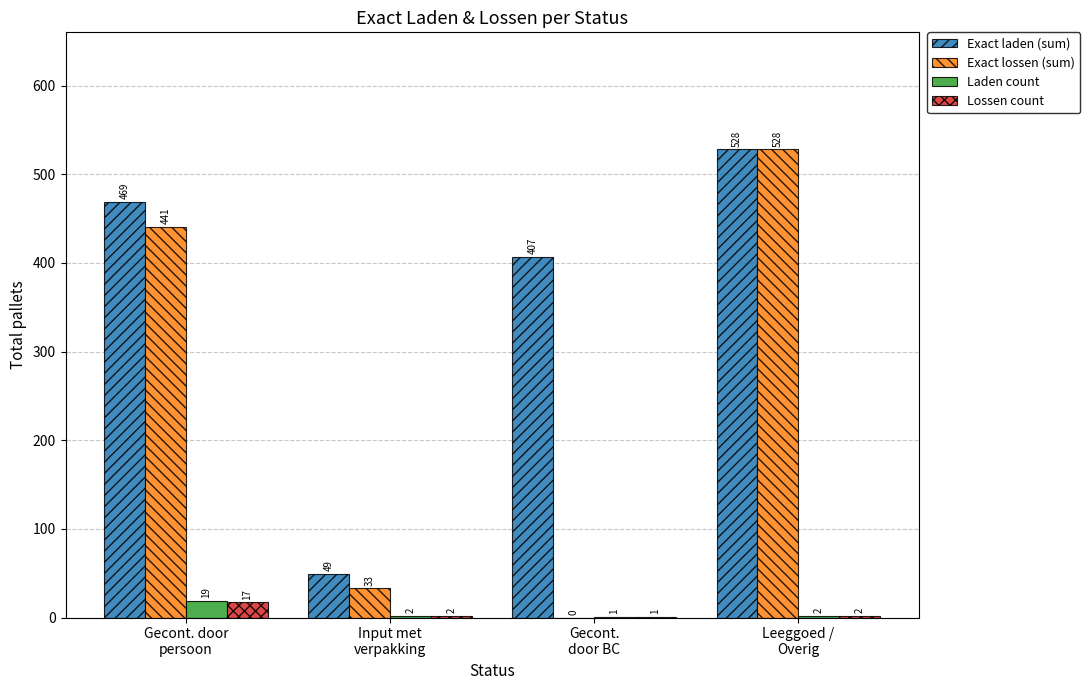

What is the sum of all Laden count values?

24